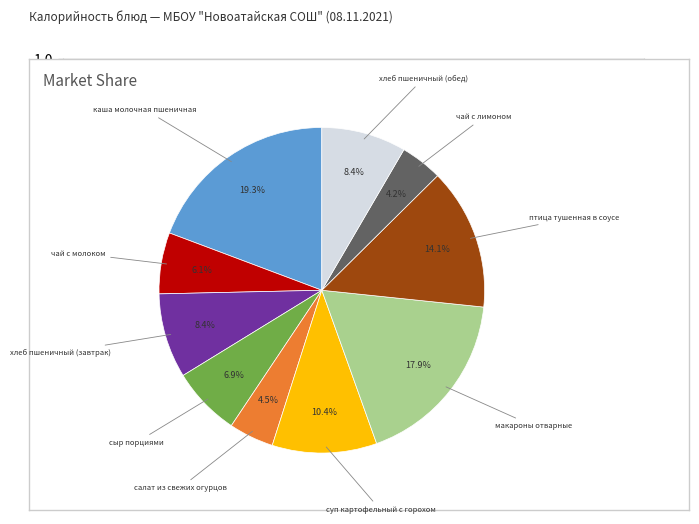

Is there a majority slice in this chart?

No